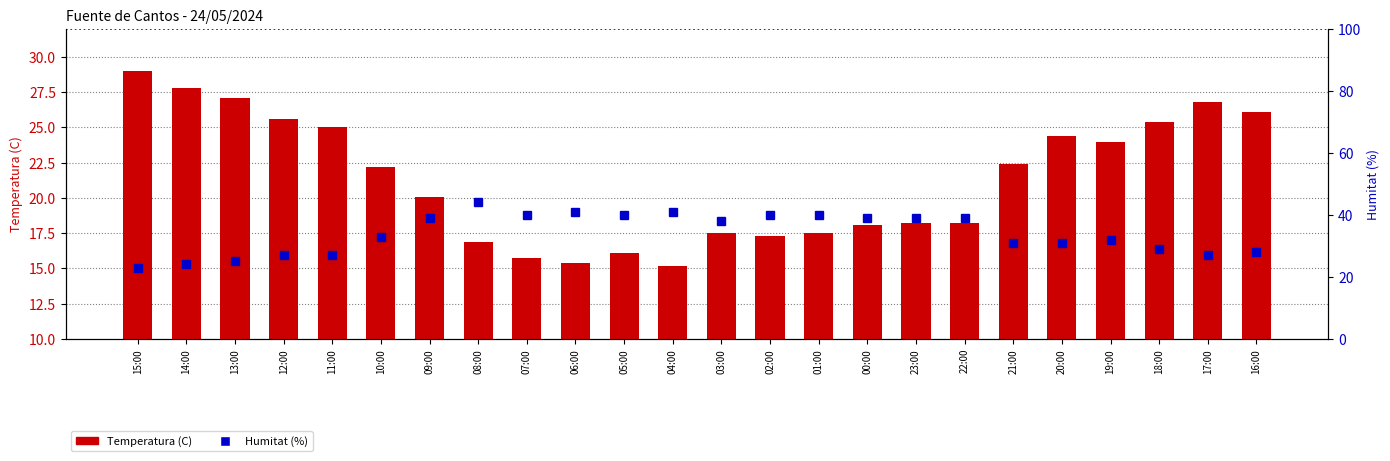

What is the label of the 13th bar from the left?

03:00